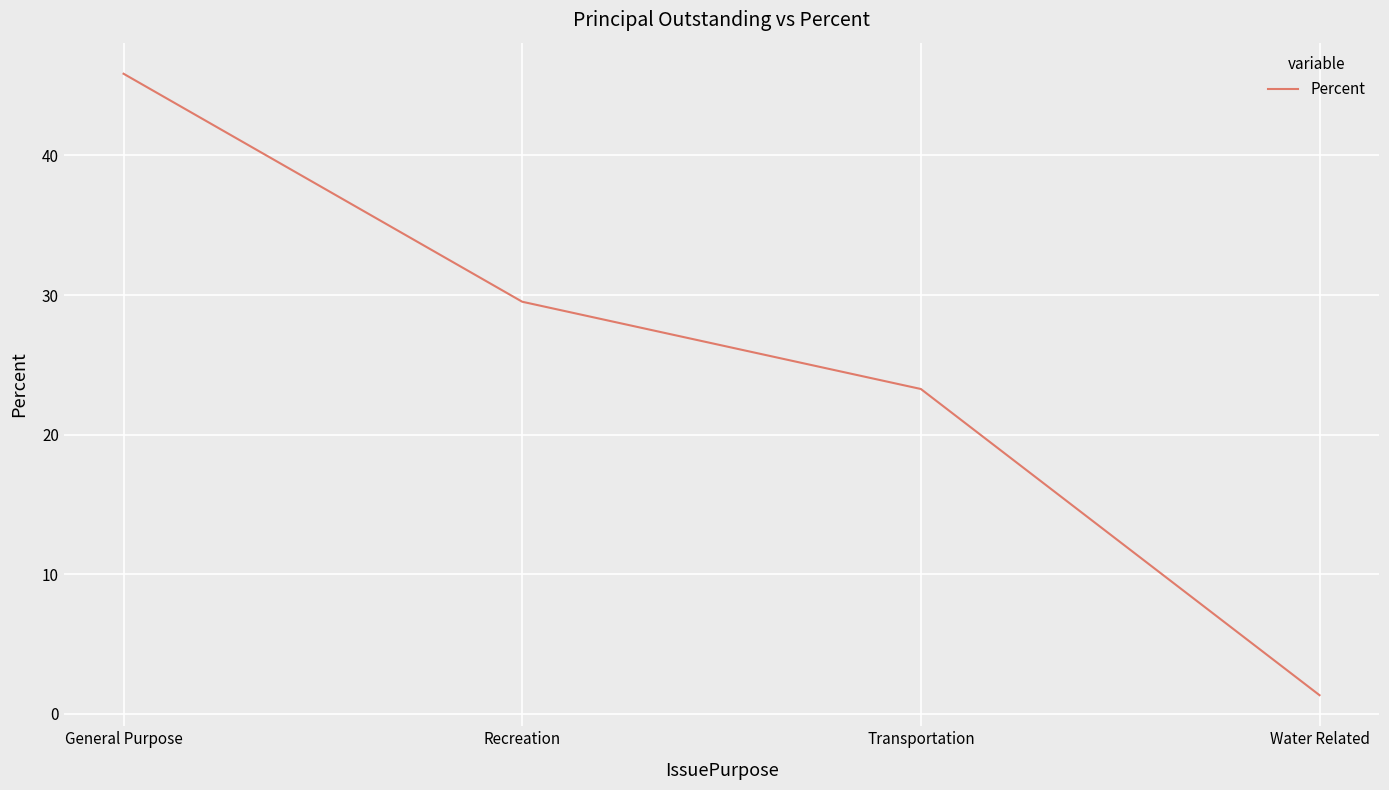

List the labels in order of value, smallest first.

Water Related, Transportation, Recreation, General Purpose